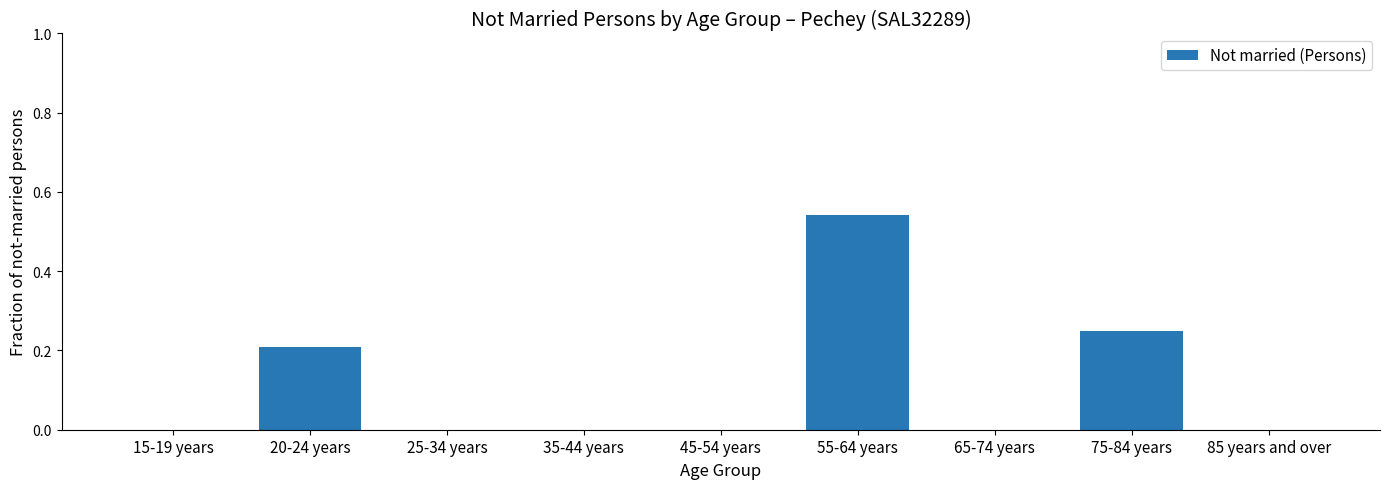

Between 75-84 years and 20-24 years, which is larger?

75-84 years